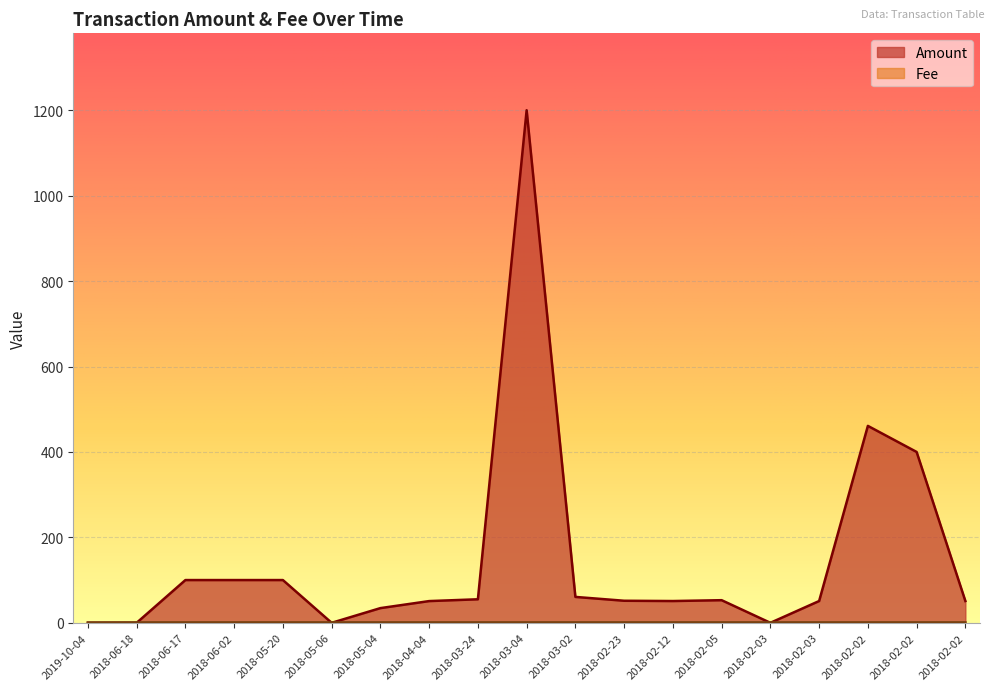

The Fee series shows 1.0 at 2018-03-04. True or false?

True